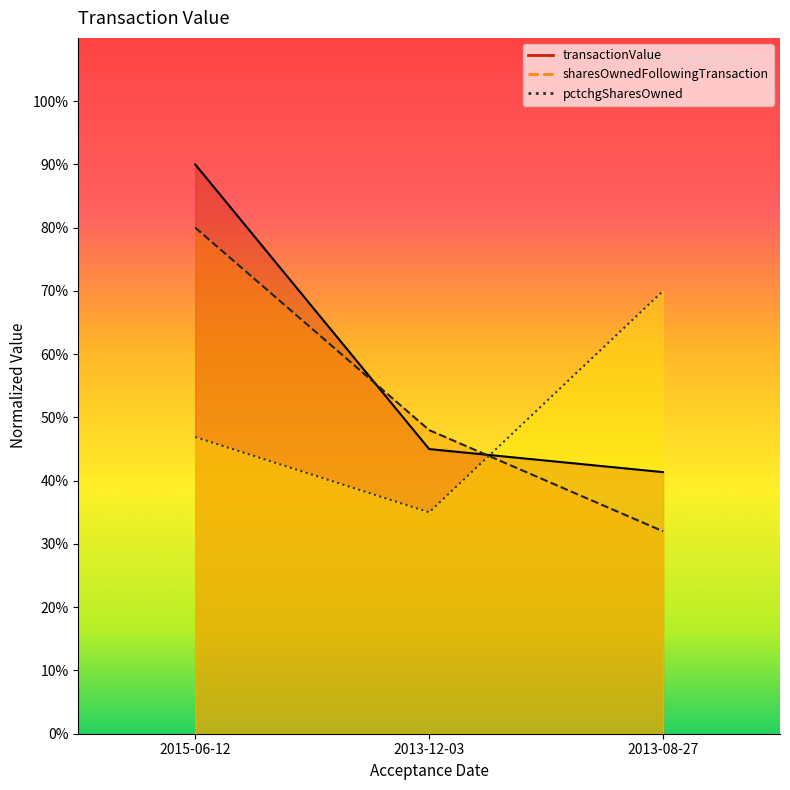

Which series has the widest spread of values?

transactionValue